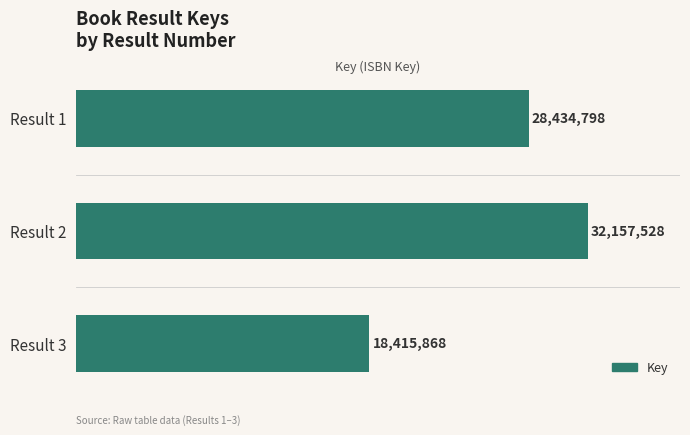

Are the bars horizontal?

Yes